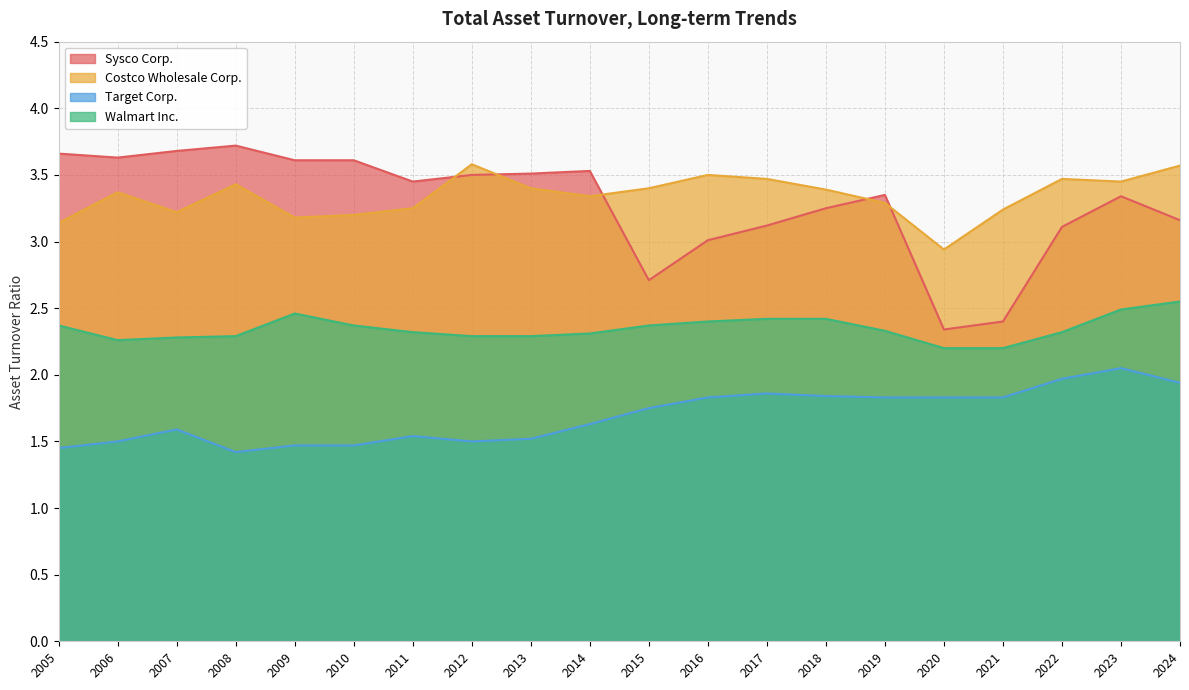

What is the highest value of the Walmart Inc. series?

2.5